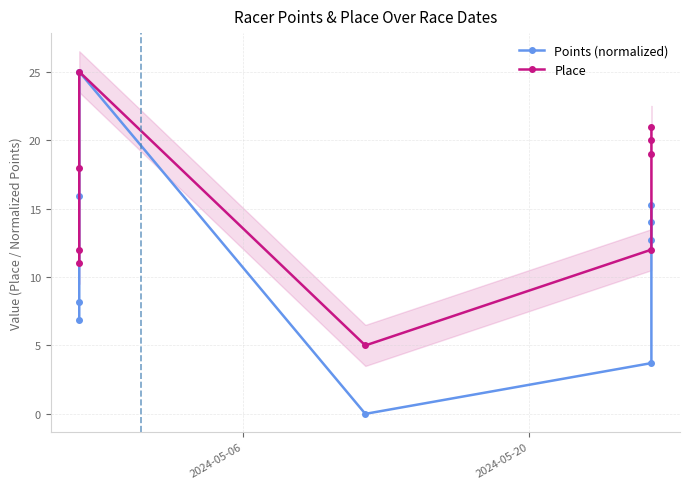

True or false: Place and Points (normalized) intersect in this chart.

False